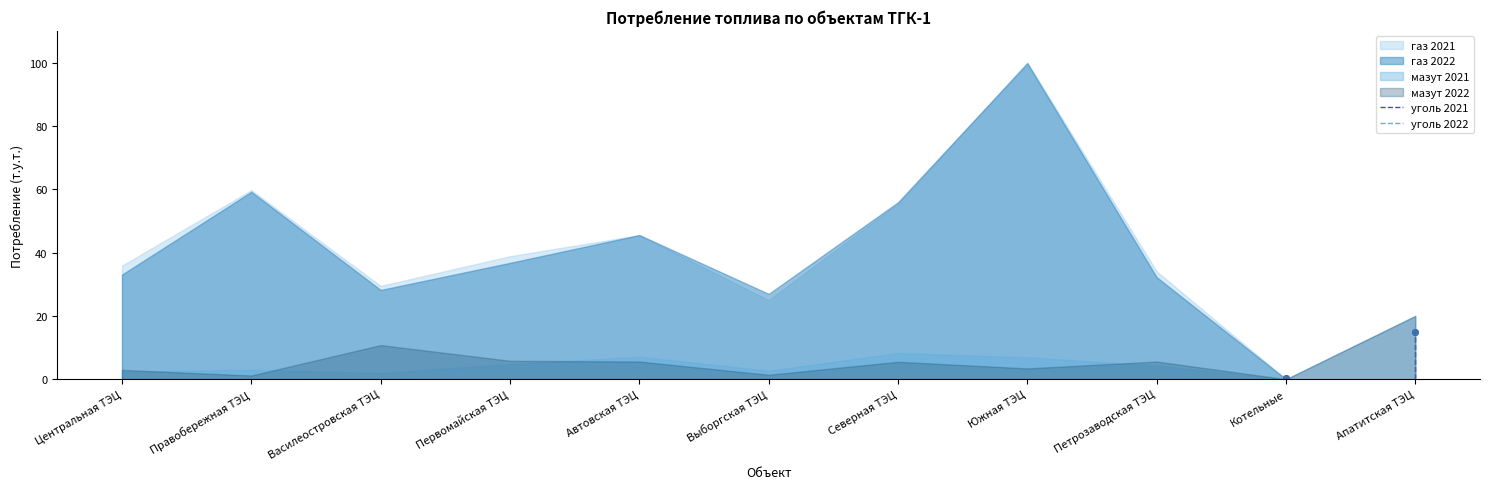

What position from the left is Северная ТЭЦ?

7